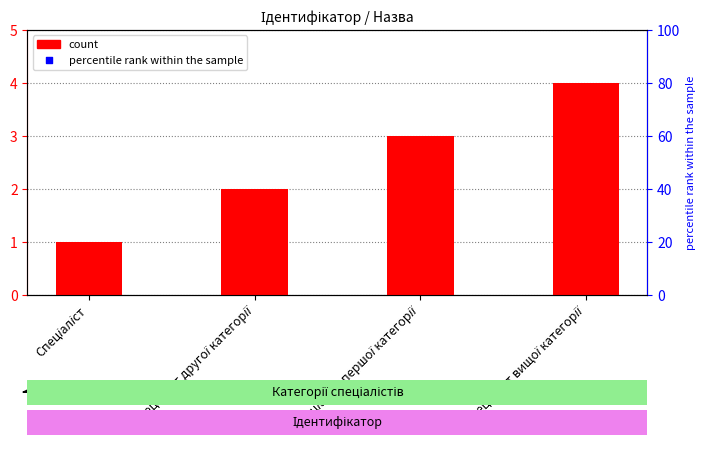

Which has a higher value, Спеціаліст вищої категорії or Спеціаліст другої категорії?

Спеціаліст вищої категорії